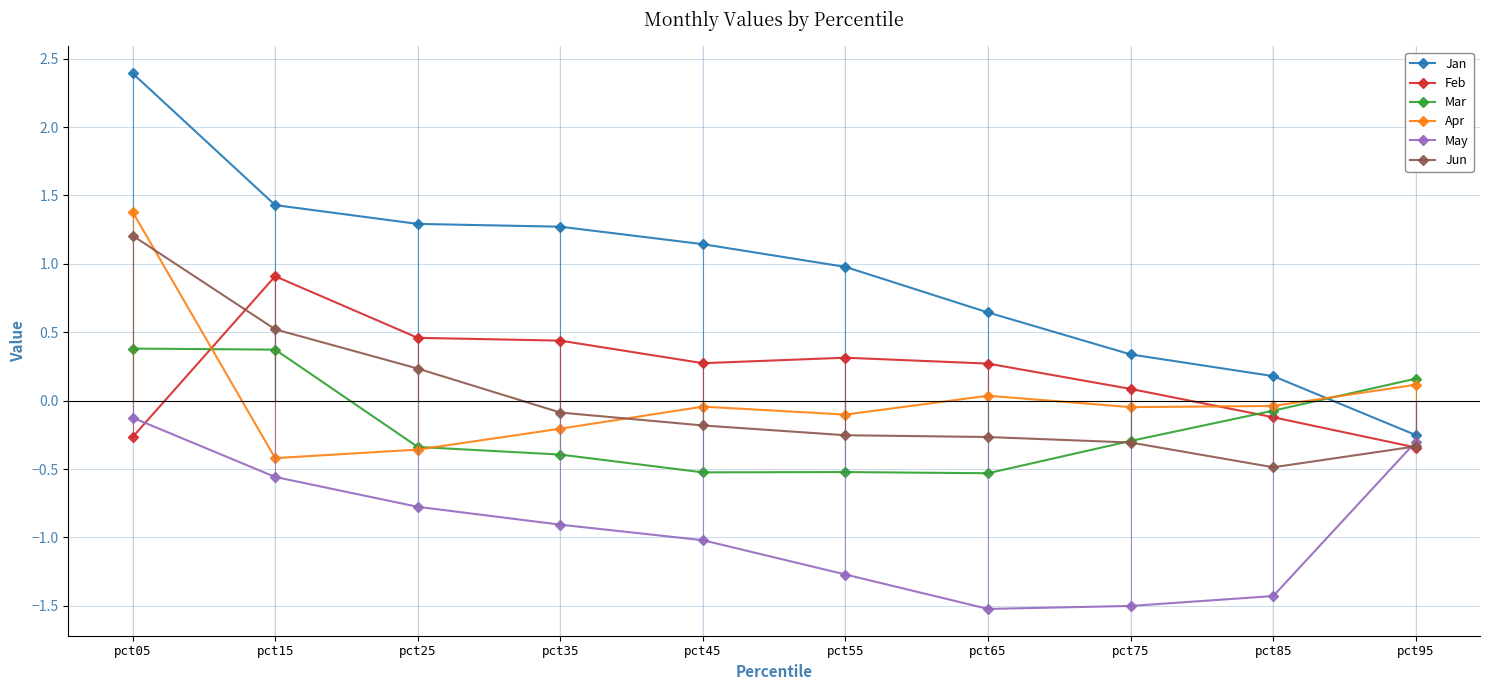

What is the sum of all Mar values?

-1.8